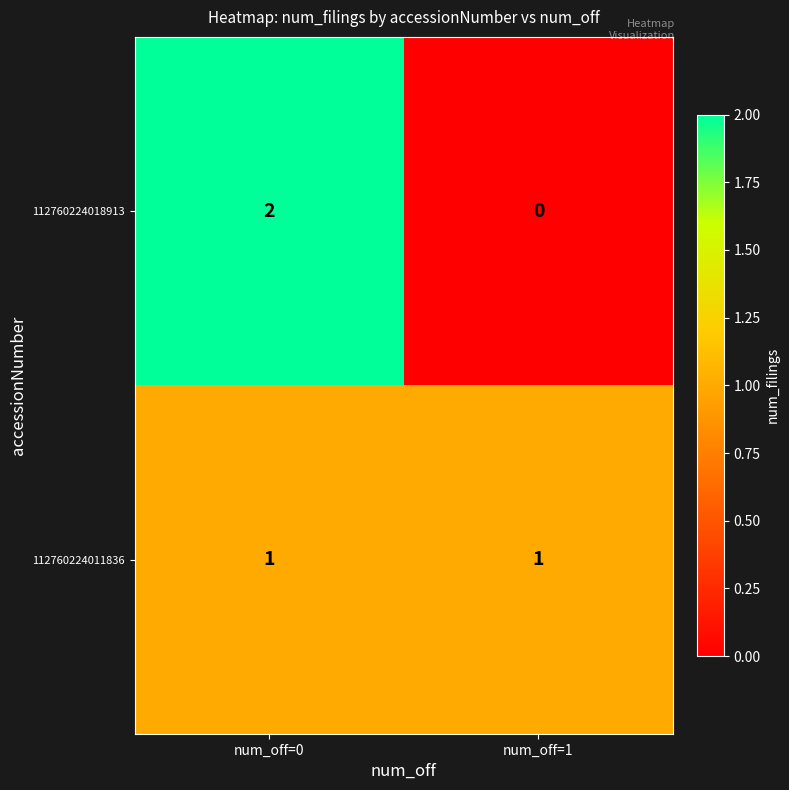

Which label corresponds to the largest value in the chart?

num_off=0